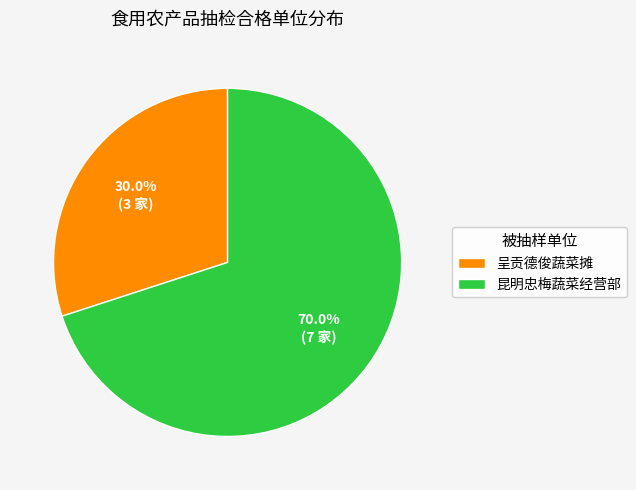

To the nearest percent, what is the average slice percentage?

50%